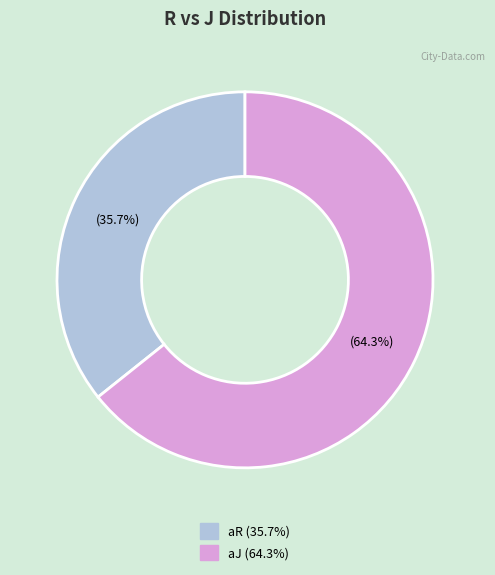

How much of the chart is everything except aJ?

35.7%